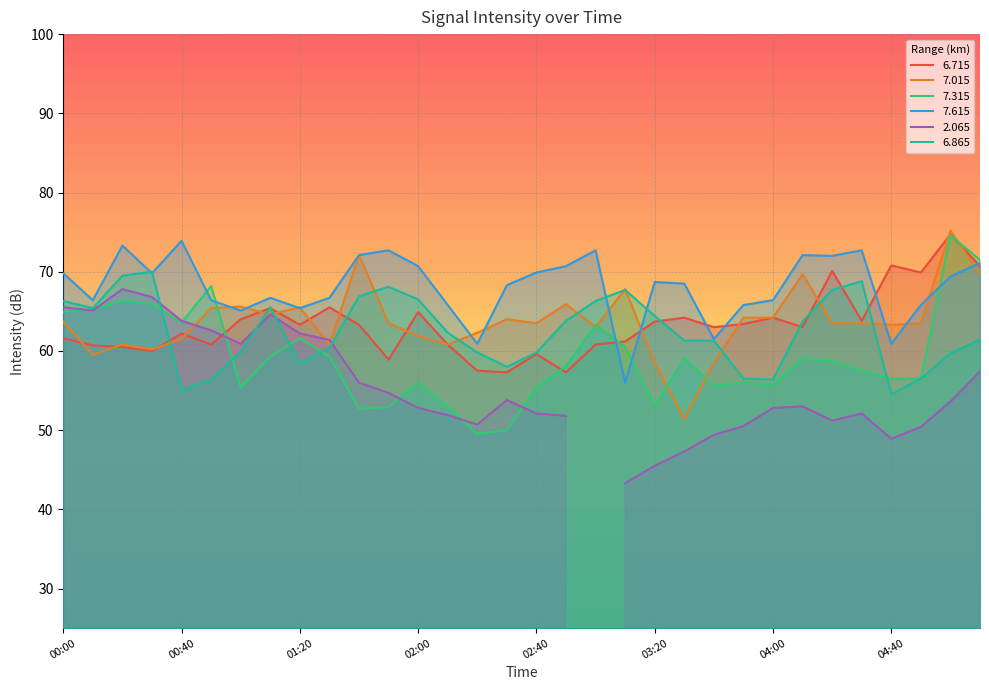

Is it true that   7.615 equals 65.4 at 01:20?

True